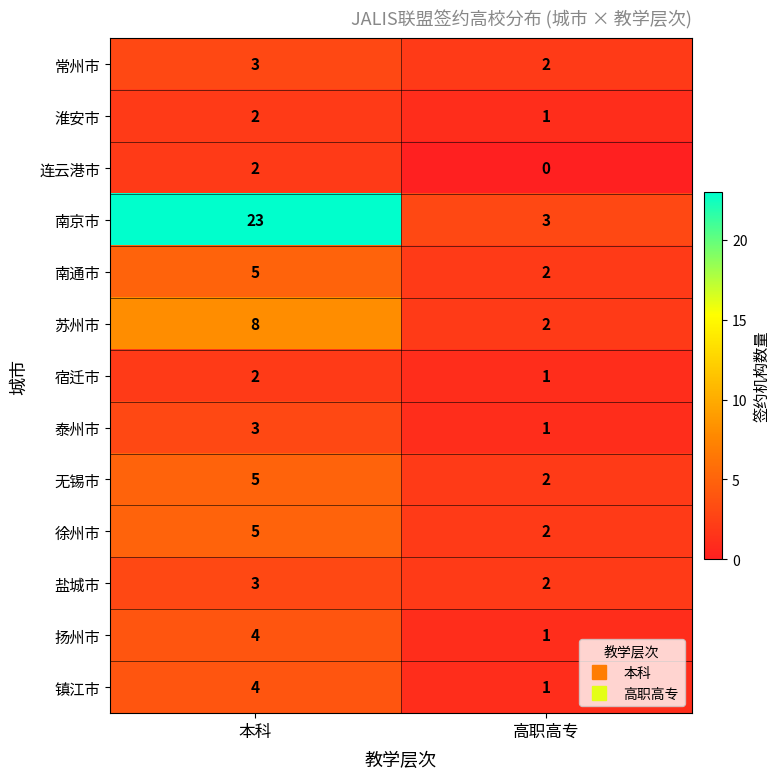

At which category is the sum across all series the highest?

本科